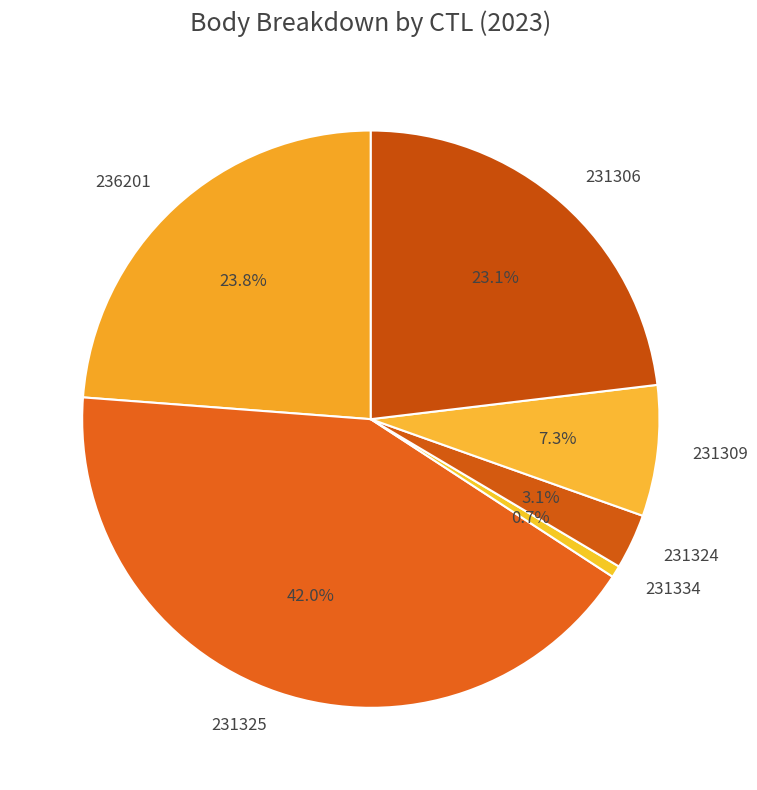

Is there a majority slice in this chart?

No